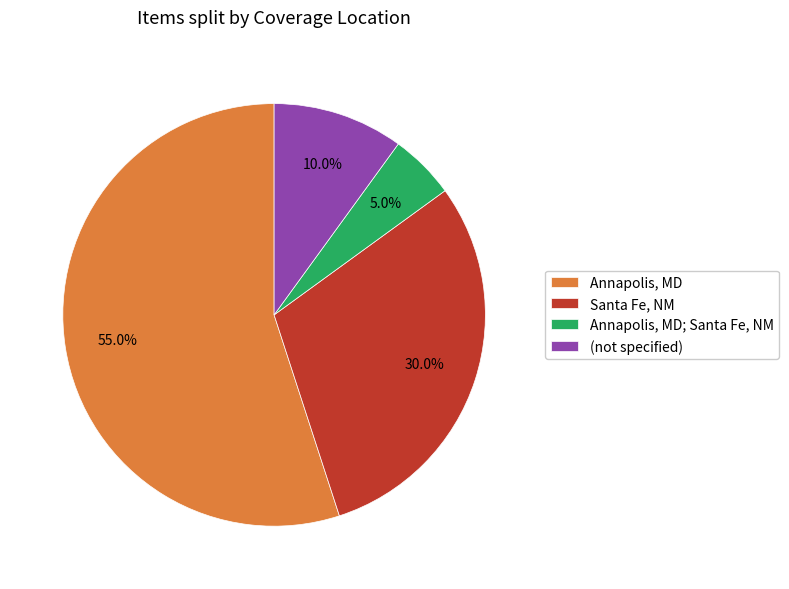

What percentage is NOT represented by Annapolis, MD?

45.0%